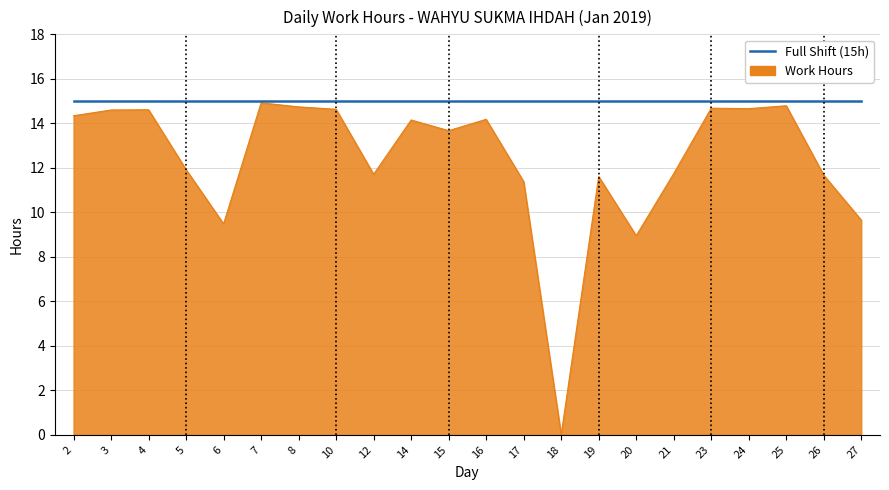

What is the average value?

12.4